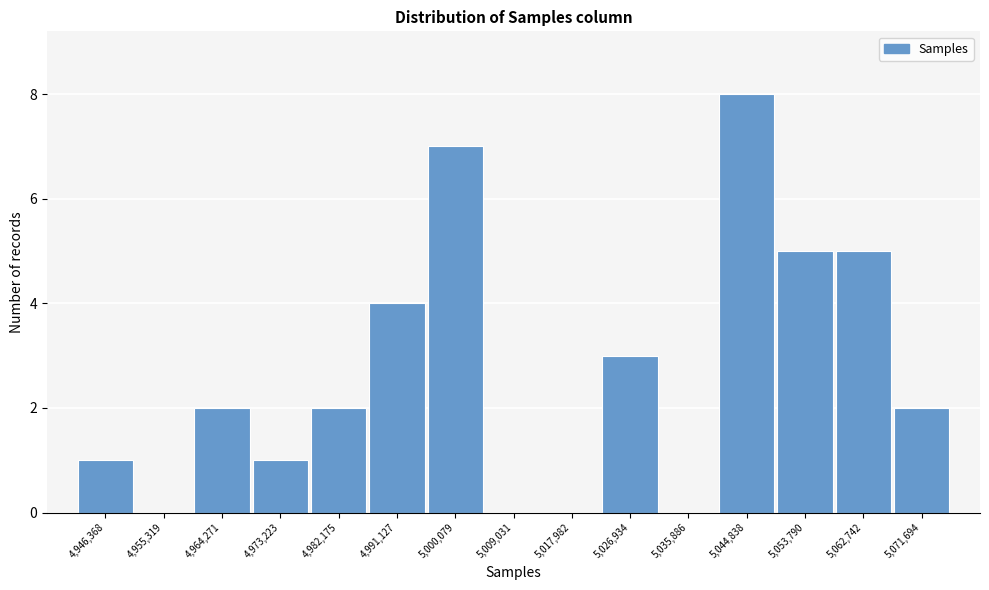

Reading right to left, list all the values displayed in this chart.

5,071,694=2	5,062,742=5	5,053,790=5	5,044,838=8	5,035,886=0	5,026,934=3	5,017,982=0	5,009,031=0	5,000,079=7	4,991,127=4	4,982,175=2	4,973,223=1	4,964,271=2	4,955,319=0	4,946,368=1